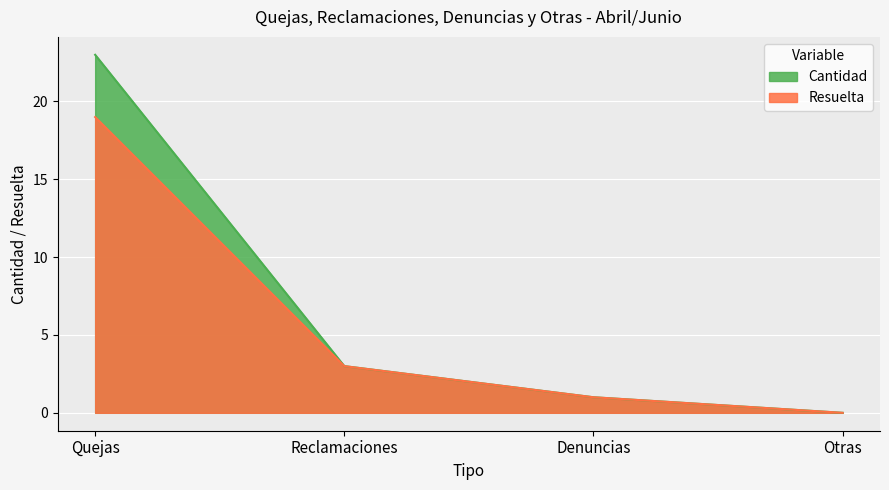

True or false: Cantidad has more than 0 interior local peaks.

False